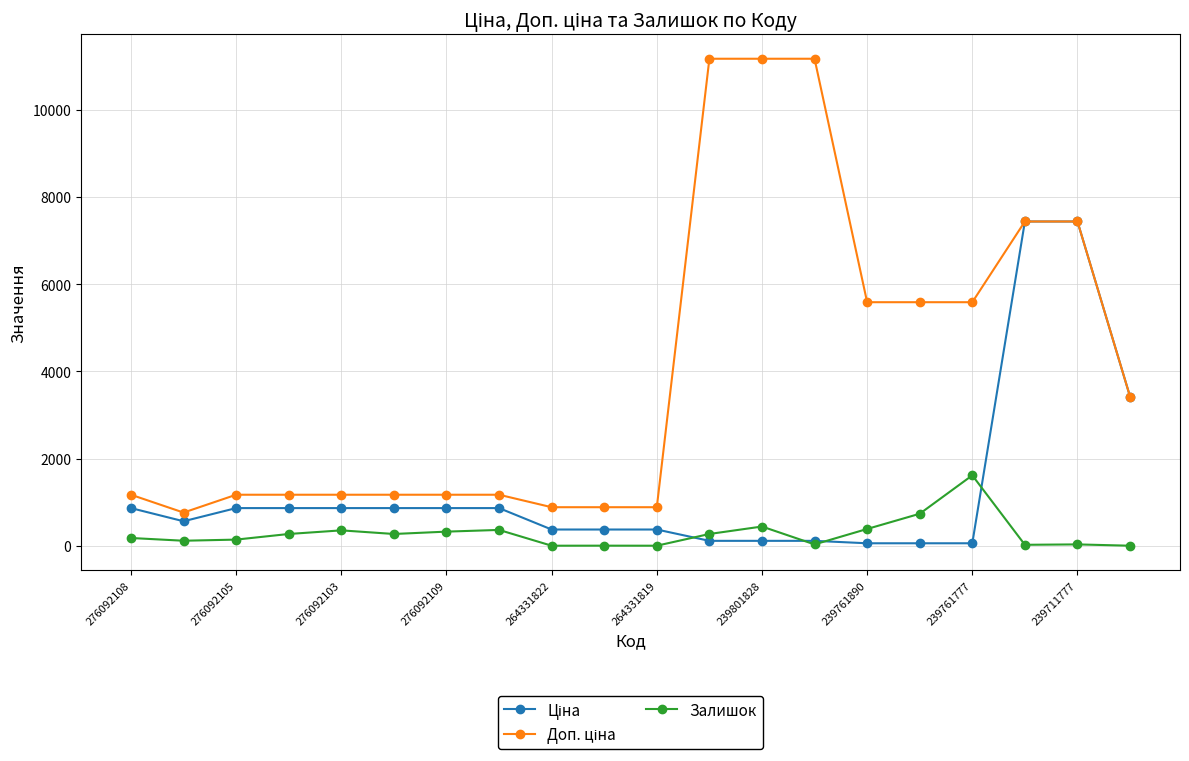

What is the maximum value shown in the chart?

11169.0